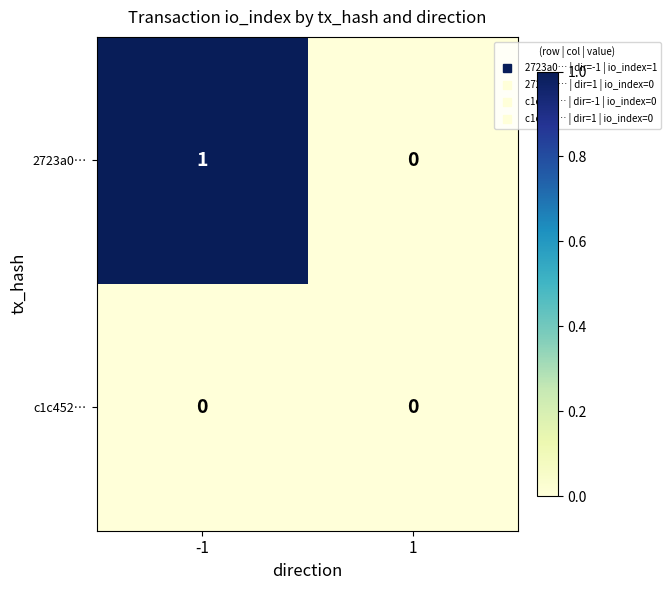

Rank the series by their average value, from highest to lowest.

2723a0…, c1c452…